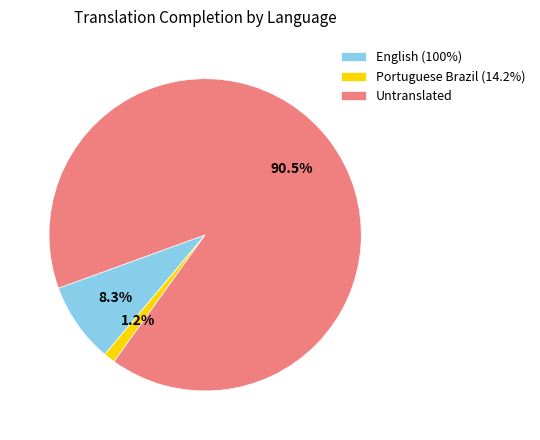

How many slices are in this pie chart?

3